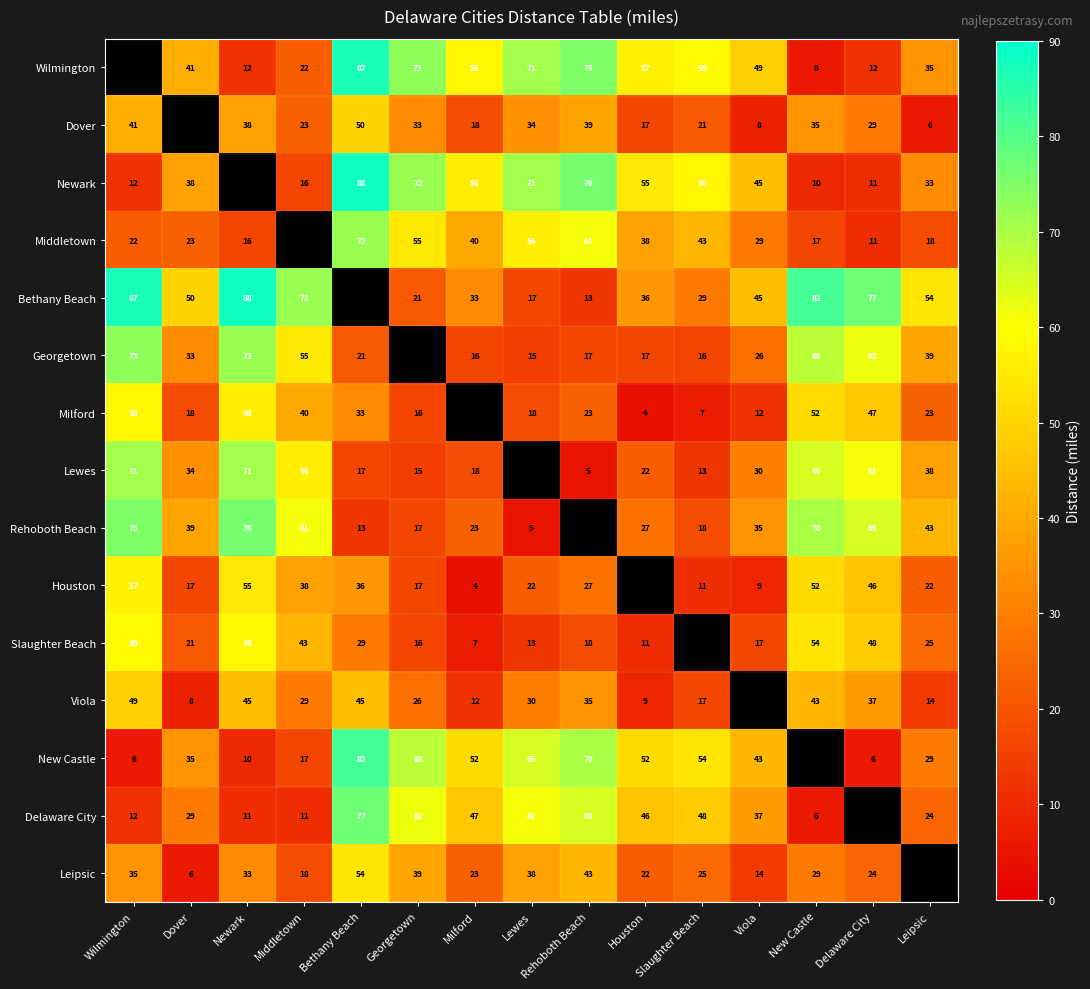

What is the sum of the Bethany Beach values at Milford and Wilmington?

120